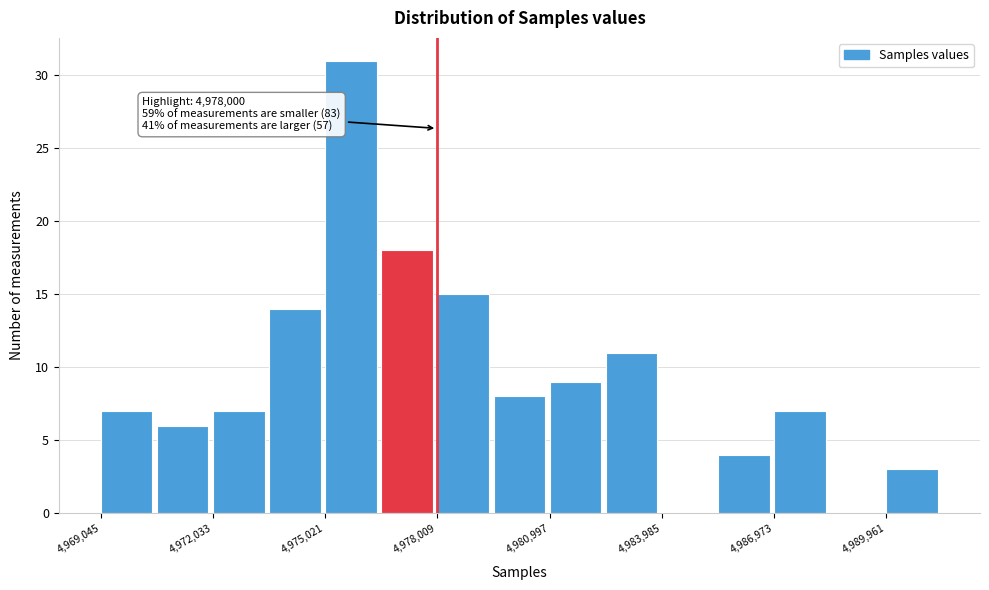

Read against the x-axis, roughly where is the centre of the tallest bar?

4975500